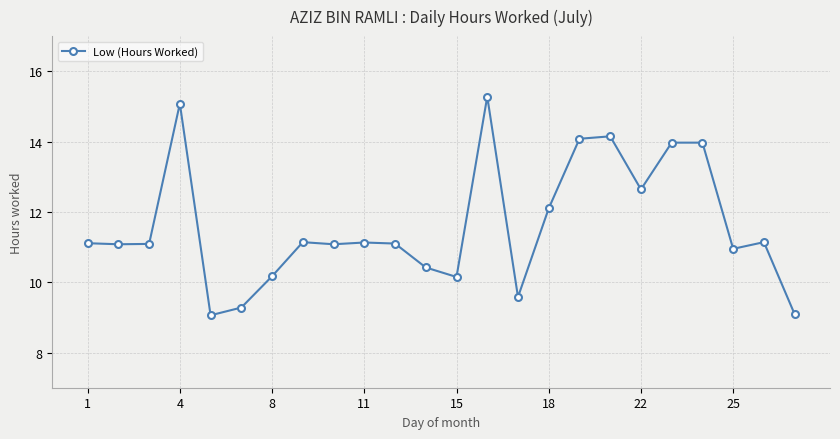

What is the difference between the maximum and minimum values?

6.2